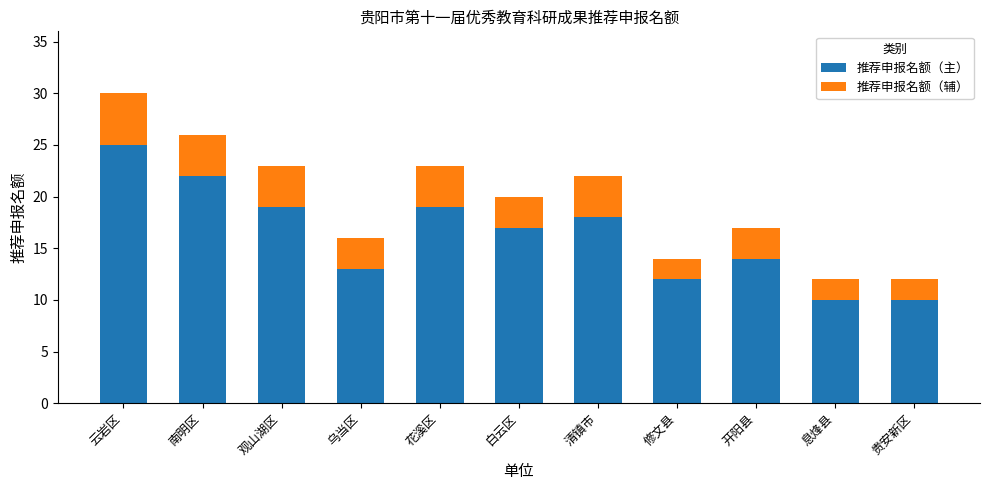

What is the approximate value of 推荐申报名额（主） at 观山湖区?

19